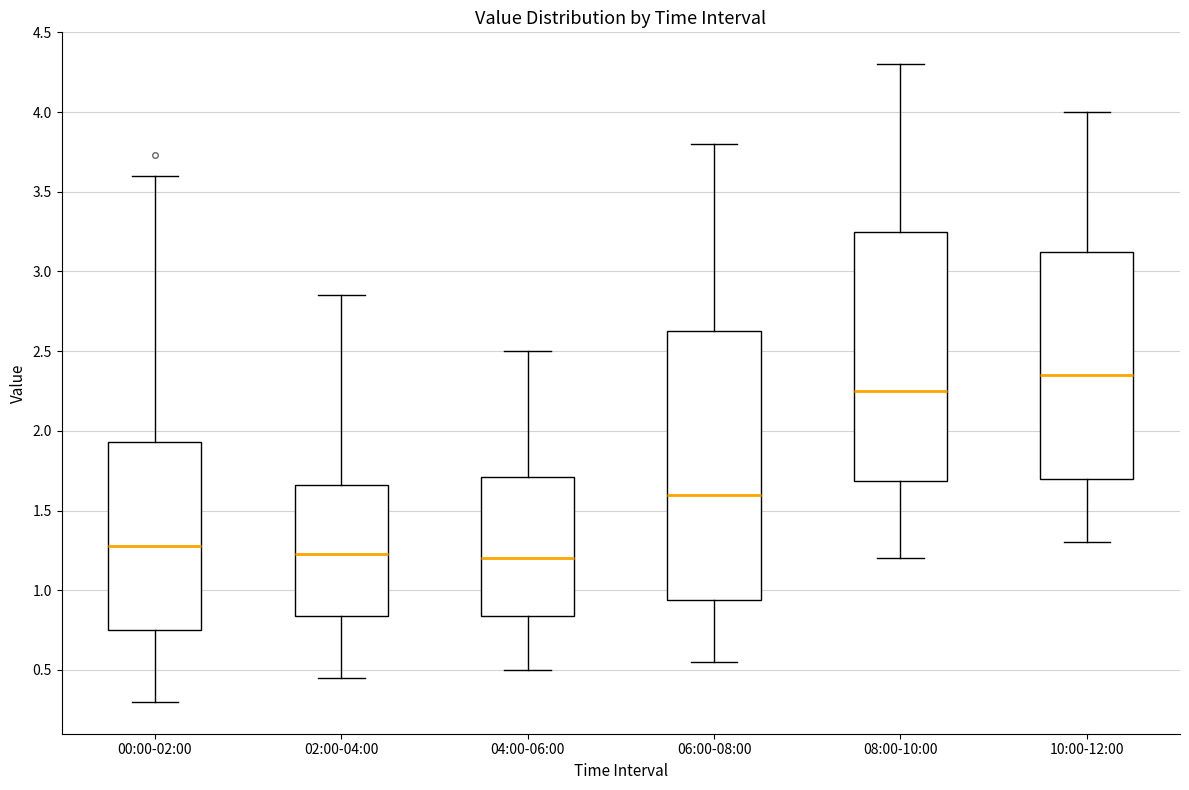

Which box has the highest median line?

10:00-12:00